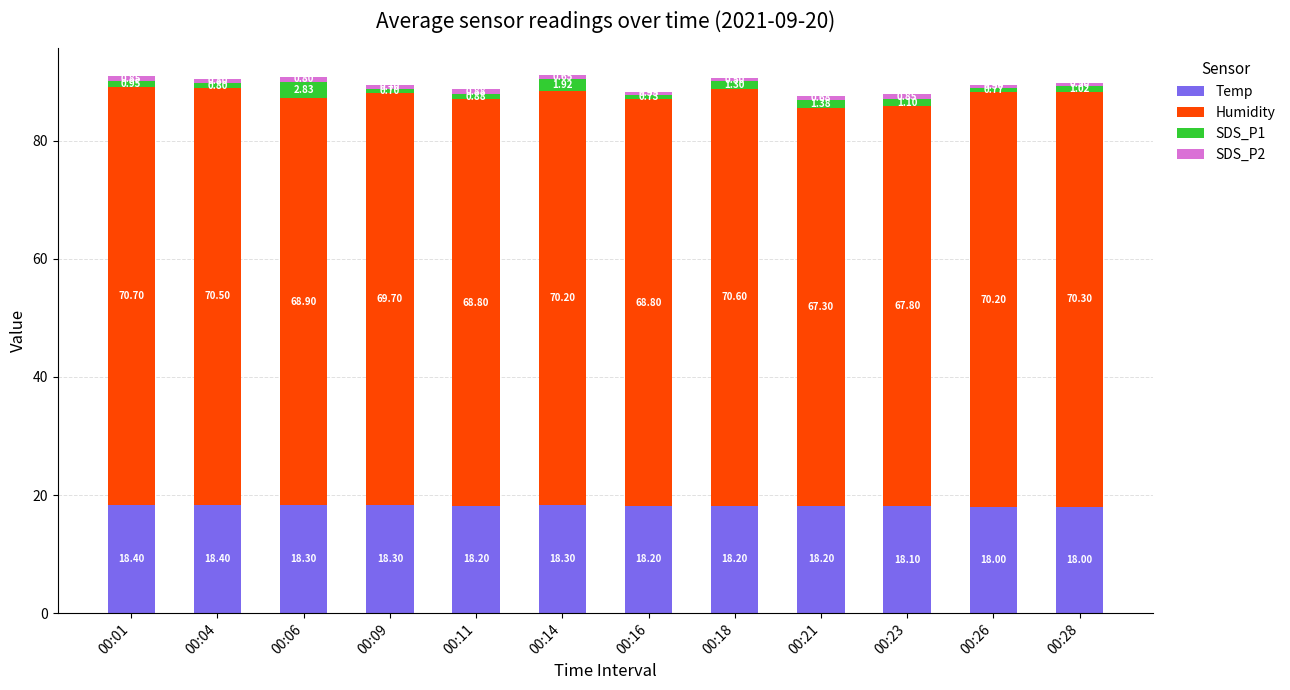

What is the total value across all series at 00:26?

89.5